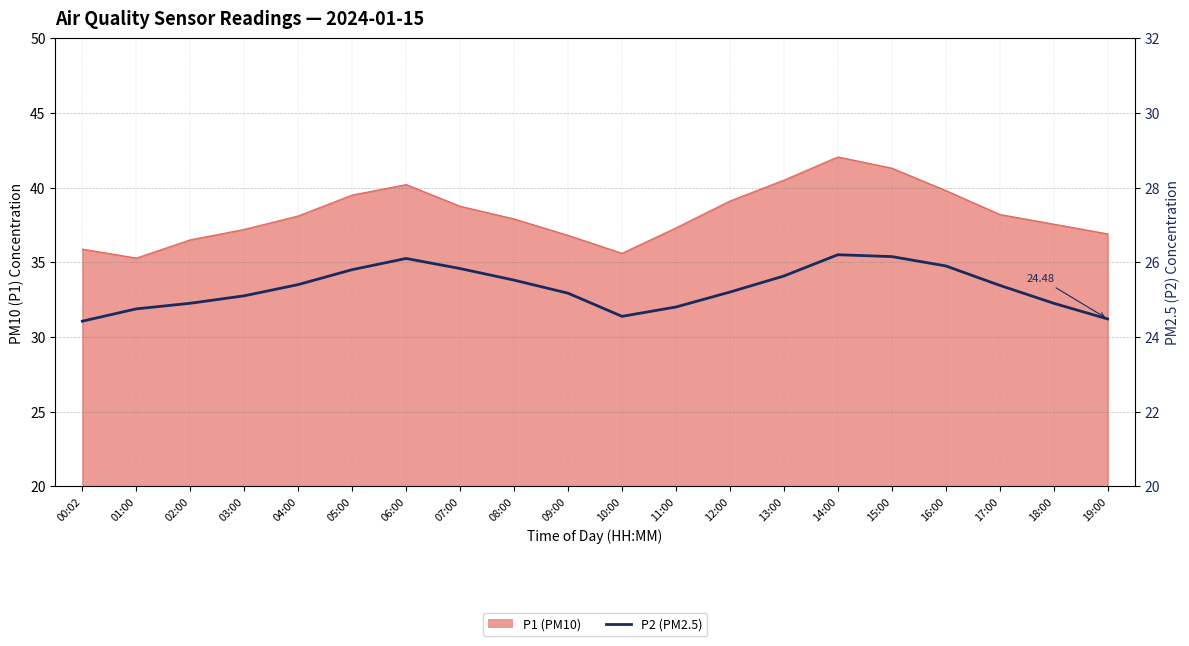

The chart shows a value of 25.1 at 03:00. True or false?

True